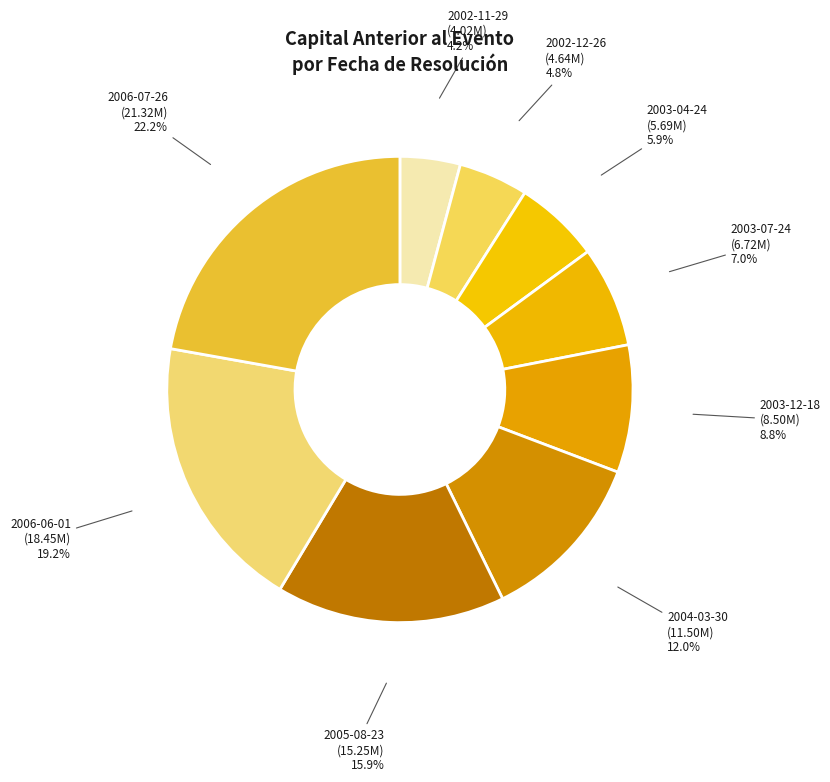

To the nearest percent, what percentage of the pie is 2003-04-24?

6%